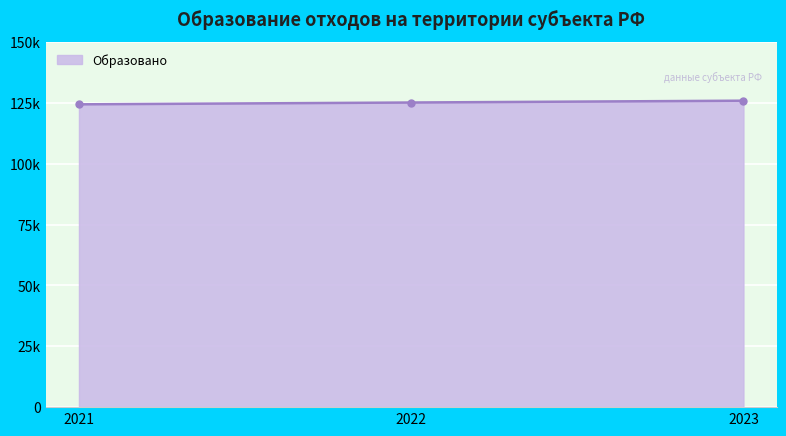

Which label corresponds to the smallest value in the chart?

2021